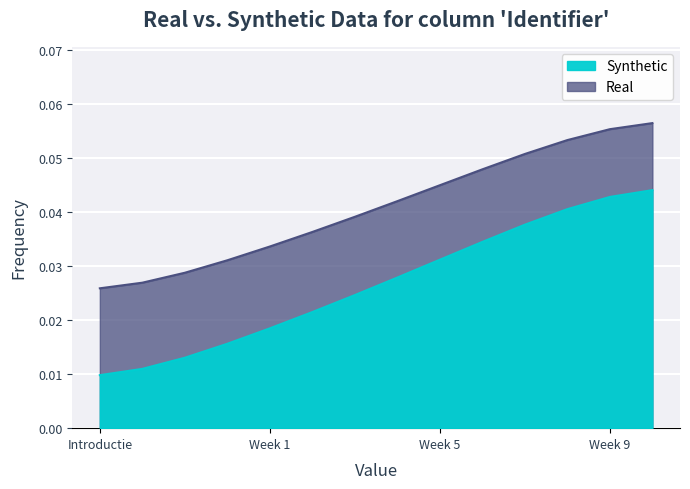

List the labels in order of Real value, smallest first.

Introductie, Doelen, Toetsvormen en criteria, Organisatie en planning, Week 1, Week 2, Week 3, Week 4, Week 5, Week 6, Week 7, Week 8, Week 9, Inspiratie